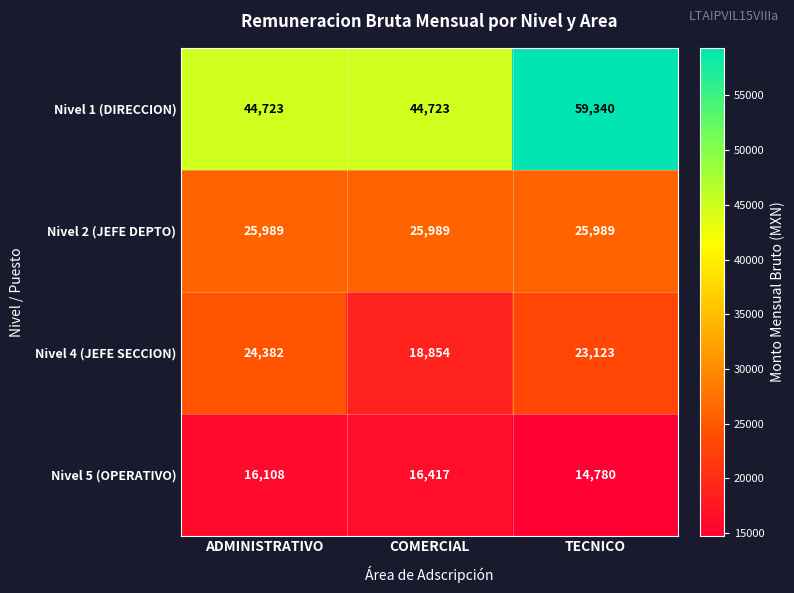

Which series changed the most between COMERCIAL and TECNICO?

Nivel 1 (DIRECCION)